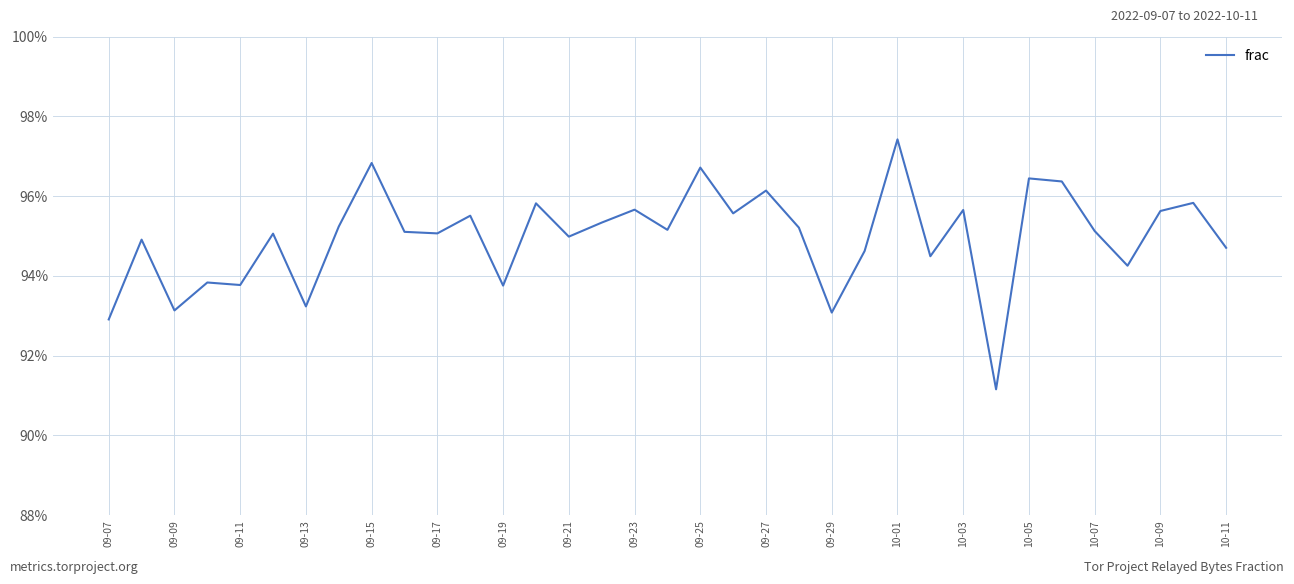

What is the difference between the maximum and minimum values?

0.1